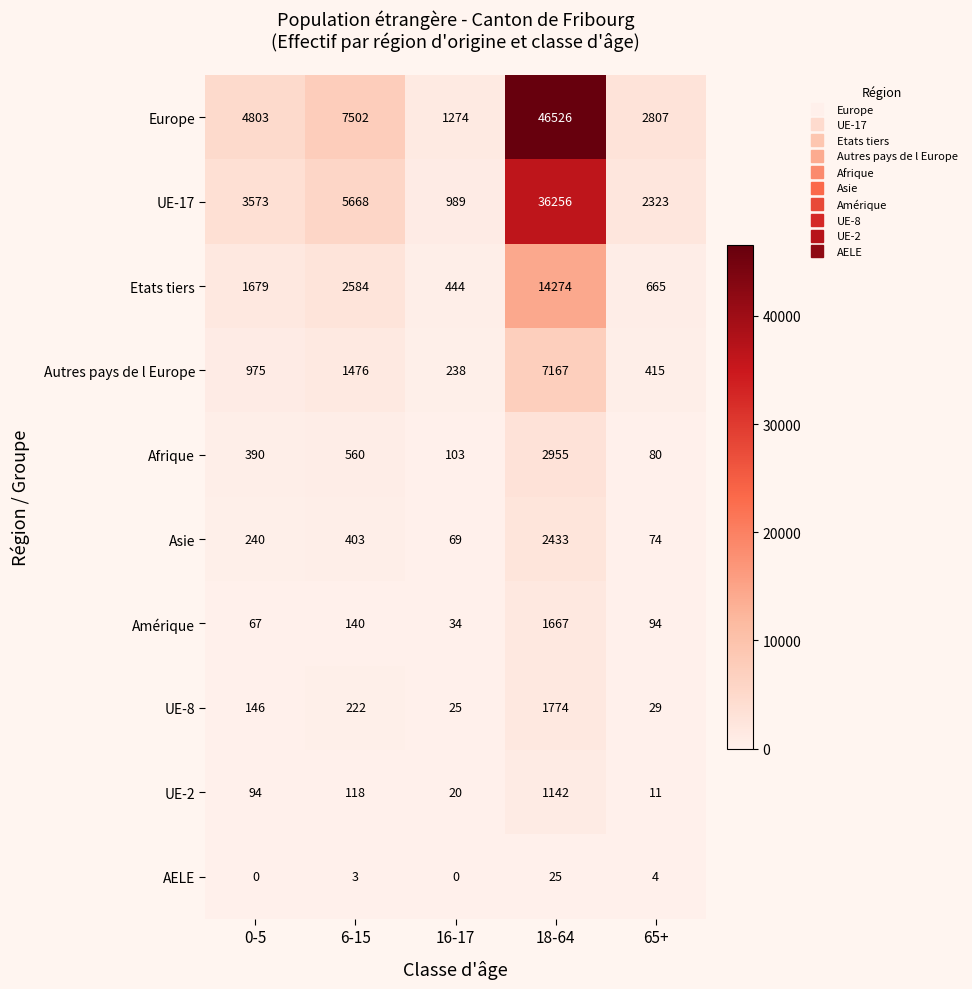

Which category has the highest value in the UE-8 series?

18-64